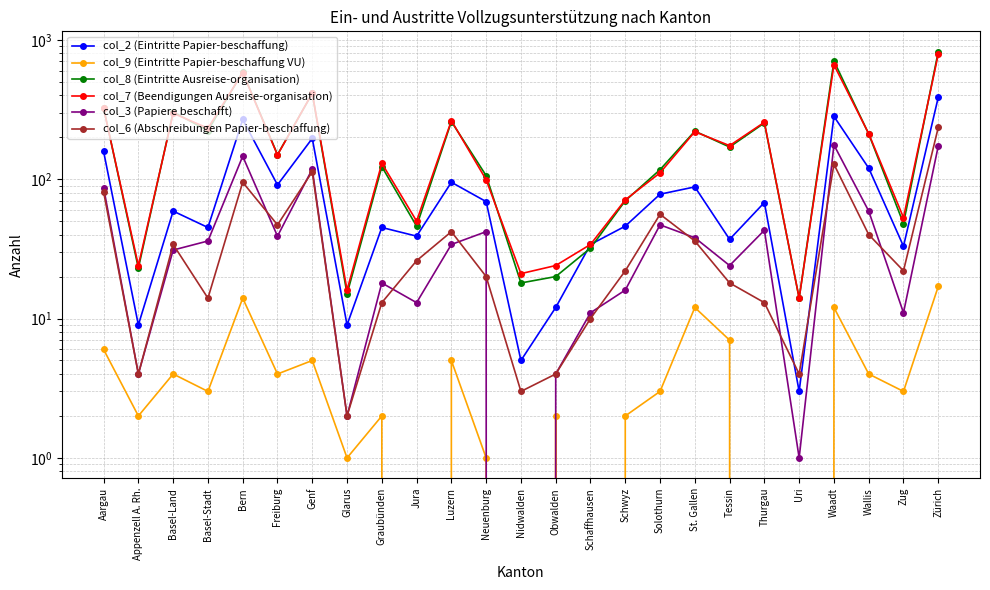

Rank the series by their maximum value, from highest to lowest.

col_8 (Eintritte Ausreise-organisation), col_7 (Beendigungen Ausreise-organisation), col_2 (Eintritte Papier-beschaffung), col_6 (Abschreibungen Papier-beschaffung), col_3 (Papiere beschafft), col_9 (Eintritte Papier-beschaffung VU)